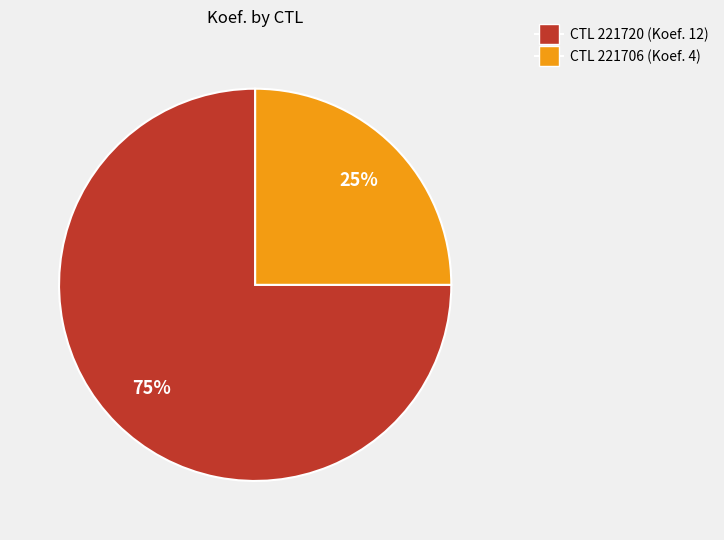

Is there a majority slice in this chart?

Yes